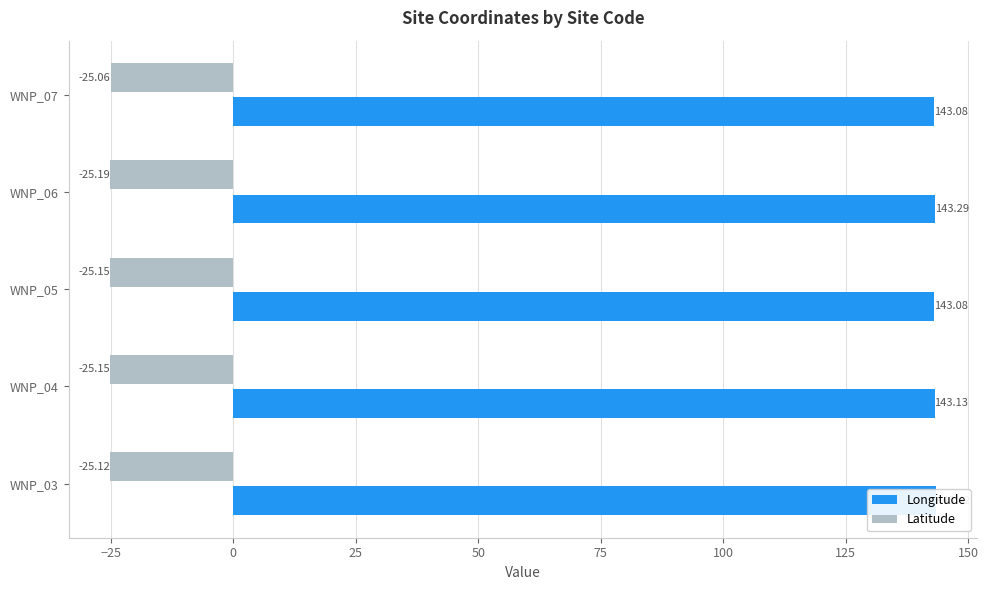

What is the difference between the maximum and minimum values in the Latitude series?

0.1